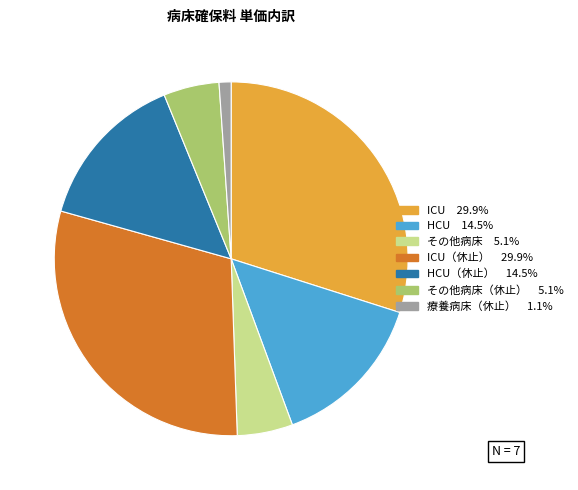

Count the number of slices in the pie.

7